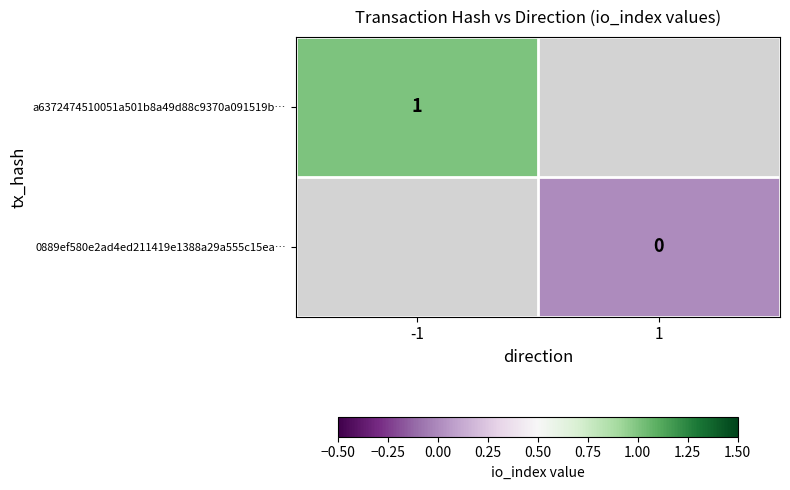

The a6372474510051a501b8a49d88c9370a091519b… series shows 0 at -1. True or false?

False